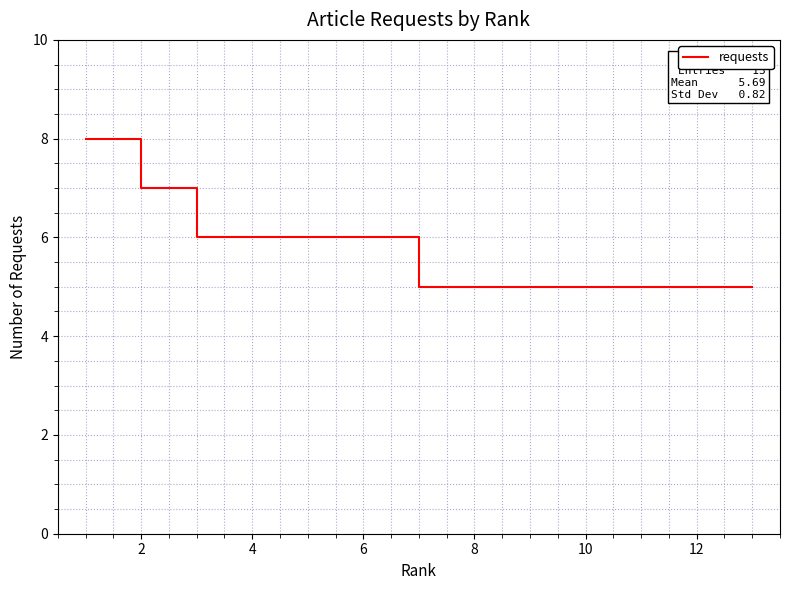

What is the greatest value displayed?

8